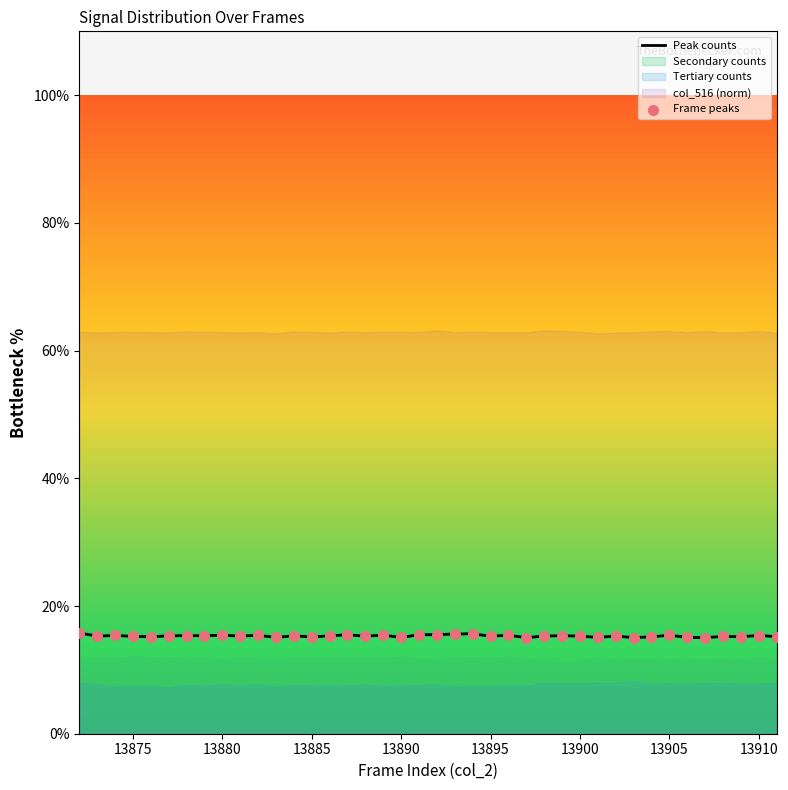

True or false: Peak counts has a value of 26.0 at 13900.

False